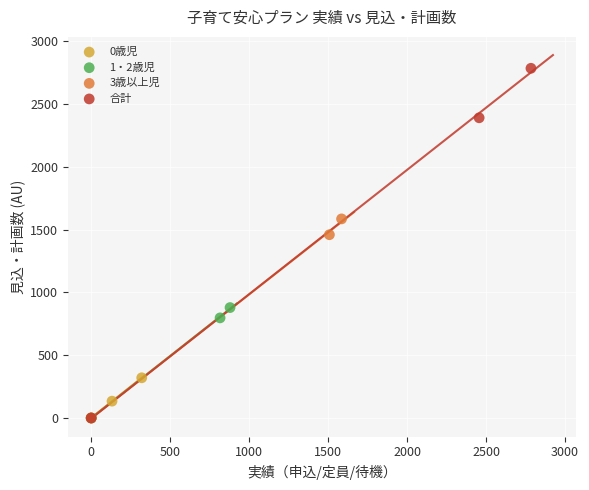

What are all the series names shown in the legend?

0歳児, 1・2歳児, 3歳以上児, 合計